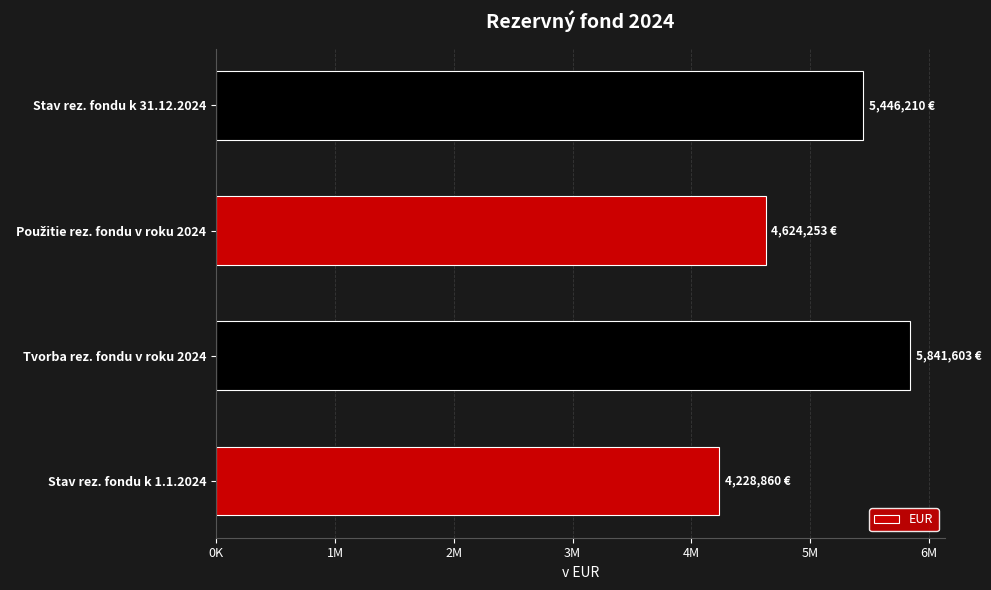

How many bars are there in total?

4